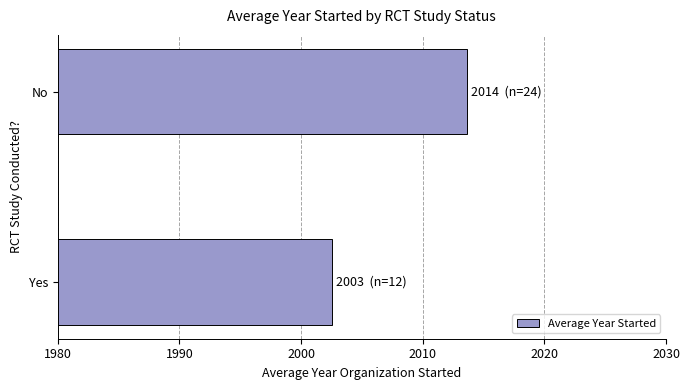

Rank the categories by value from lowest to highest.

Yes, No